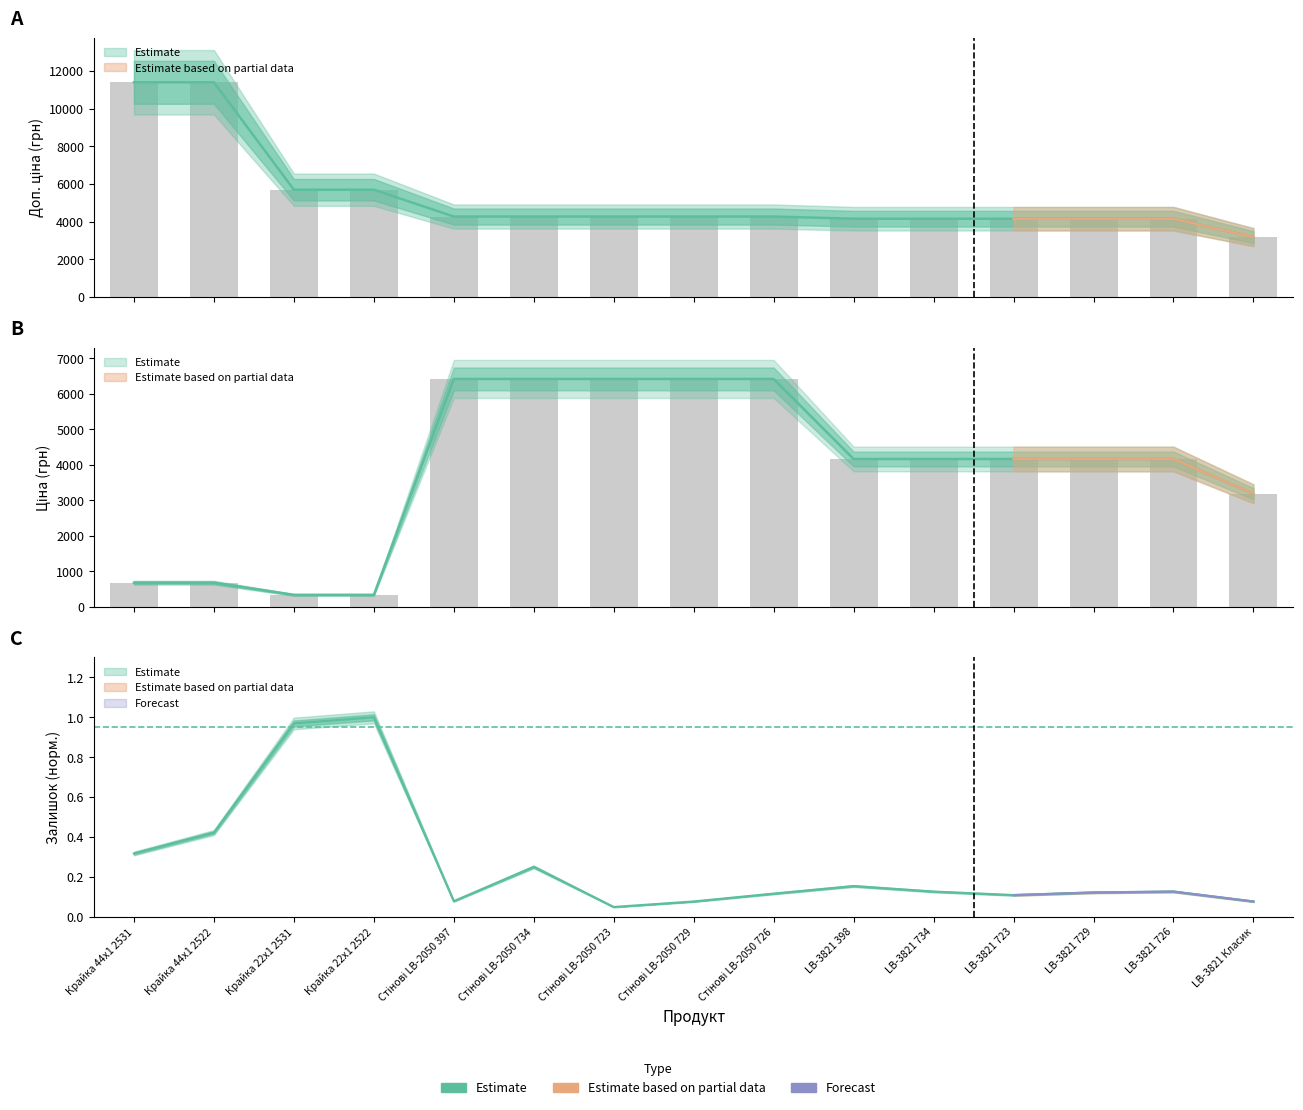

What position from the left is Крайка 44x1 2522?

2